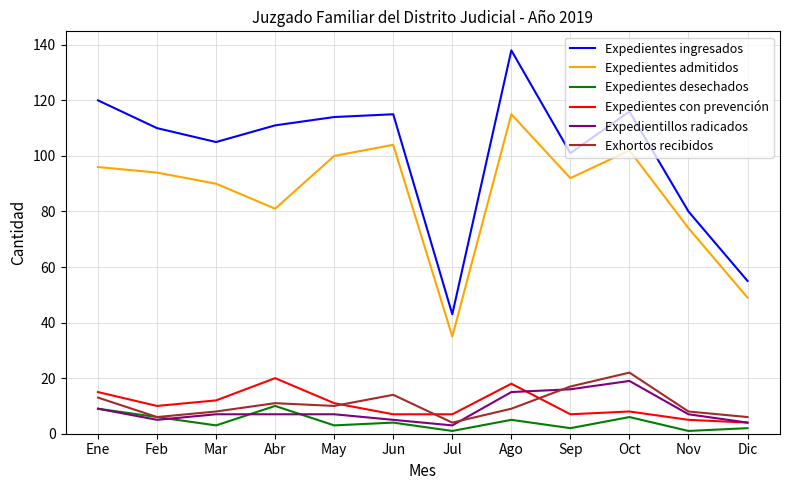

What is the difference between the second highest and second lowest values in the Expedientillos radicados series?

12